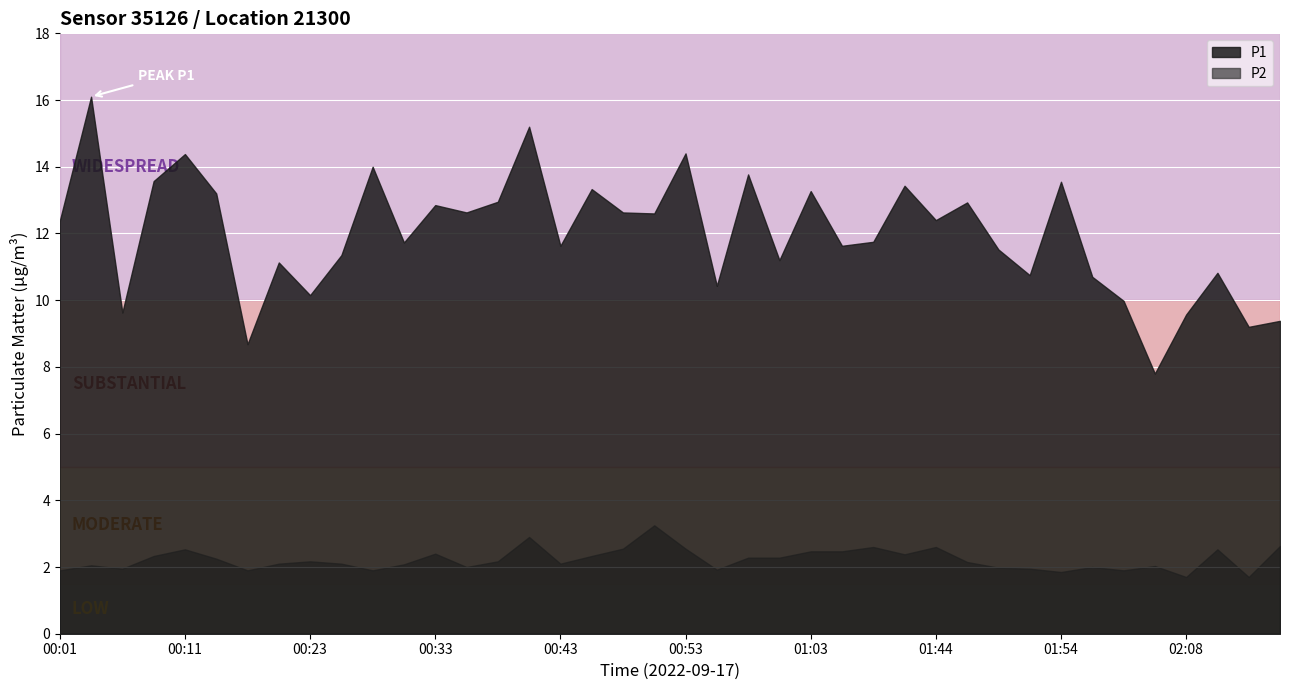

What value does the P1 series have at 00:36?

12.6